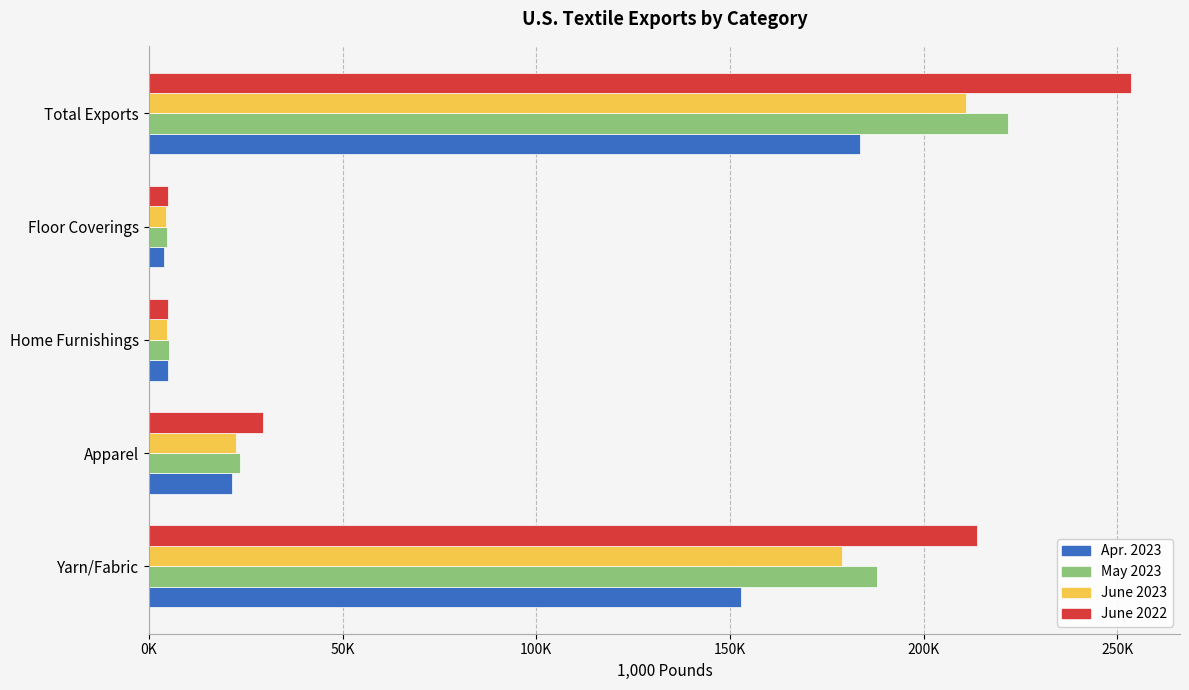

At how many categories does at least one series exceed 32536?

2